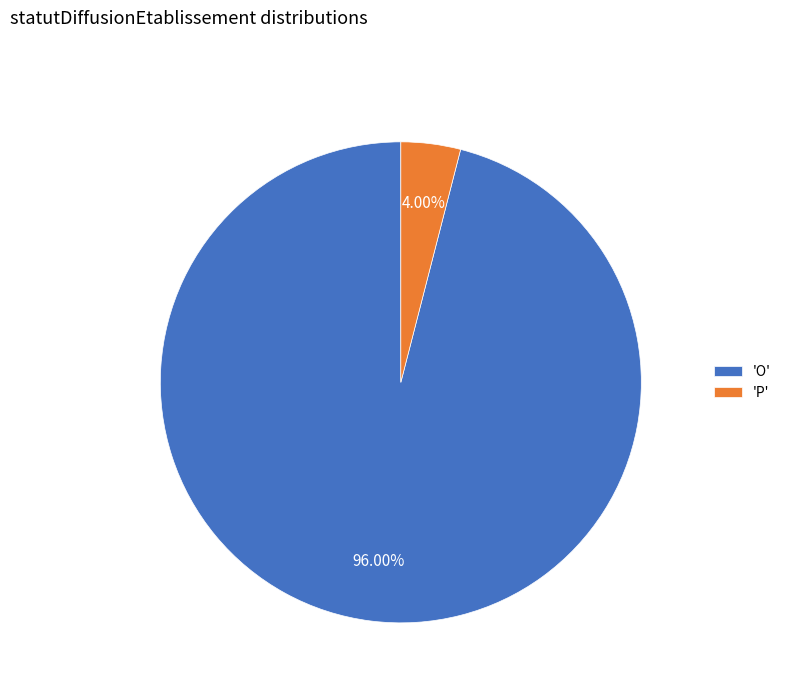

What is the largest slice in the pie chart?

'O'